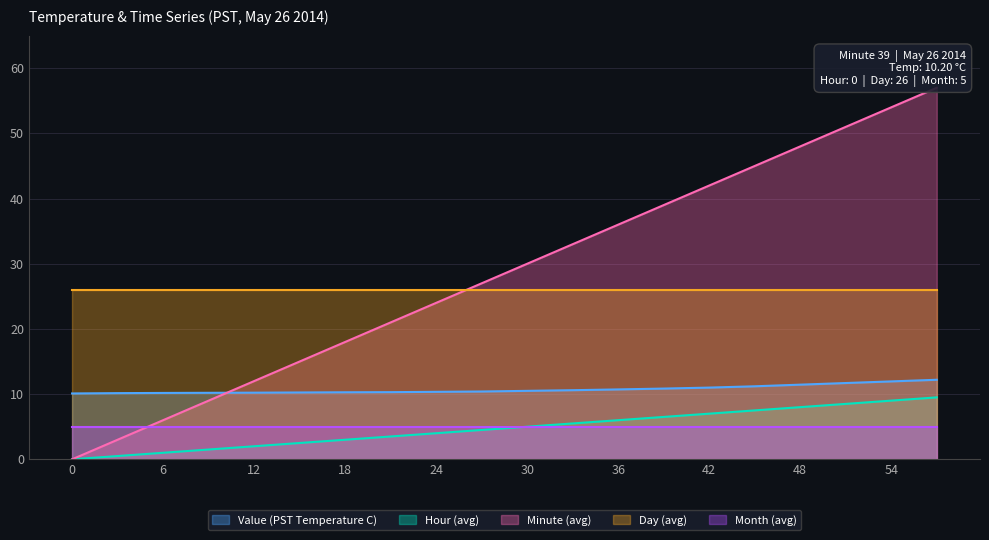

What is the difference between the maximum and minimum values in the Value (PST Temperature C) series?

2.1